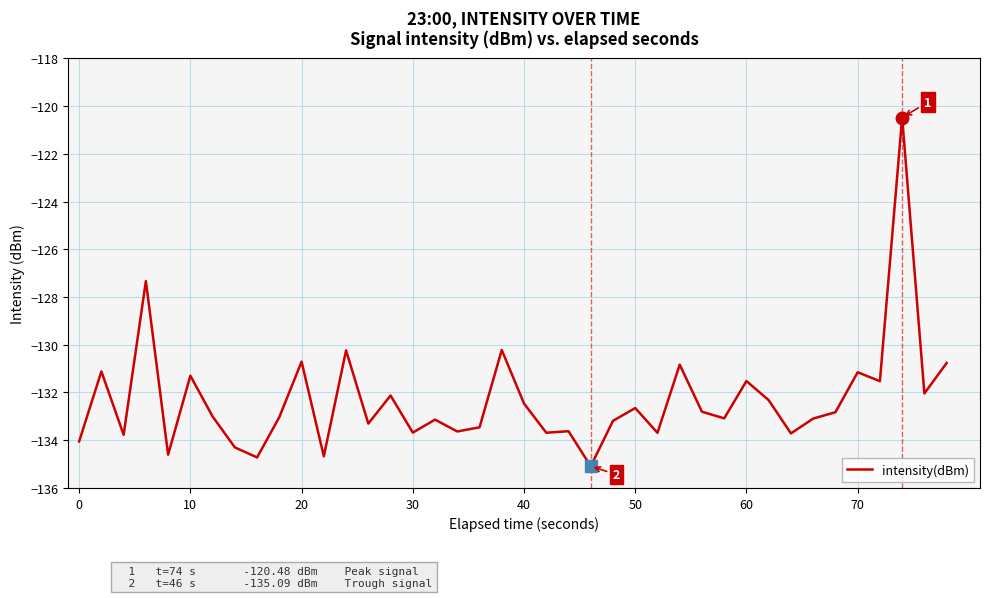

What is the sum of all values?

-5293.0